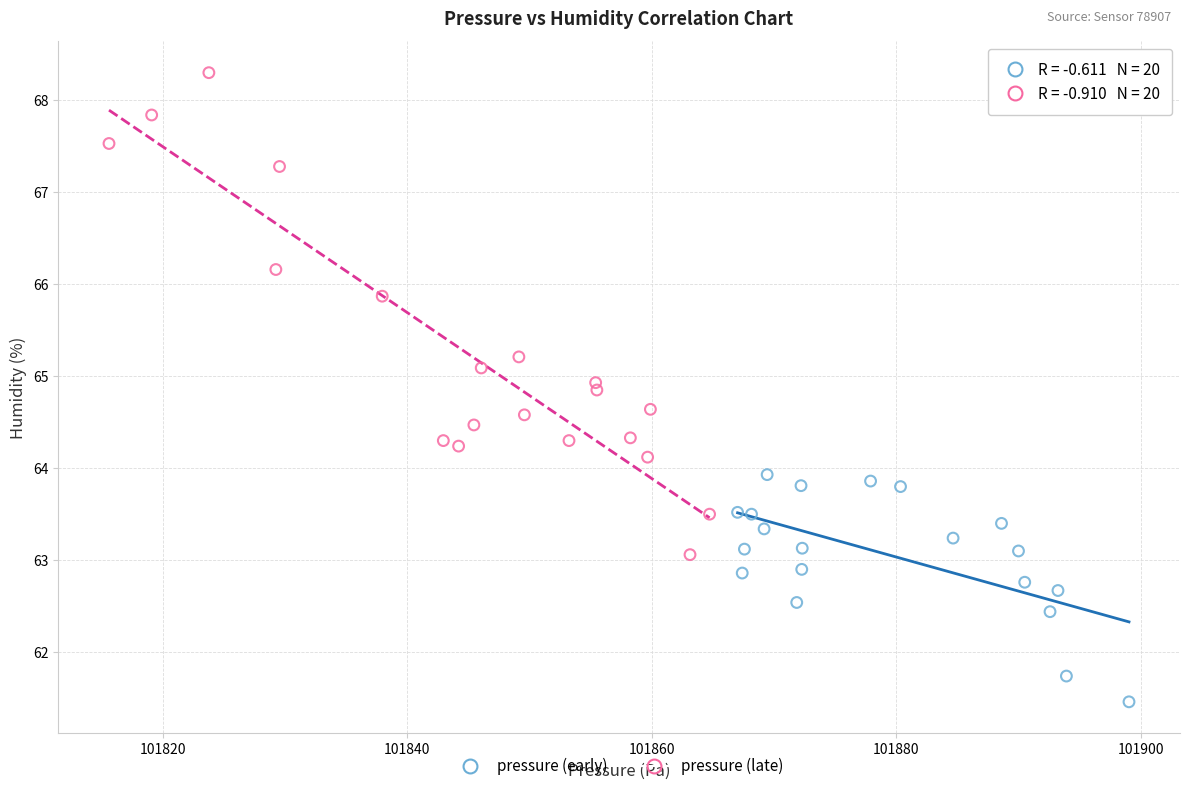

Which series has the widest spread of Y values?

pressure (late)